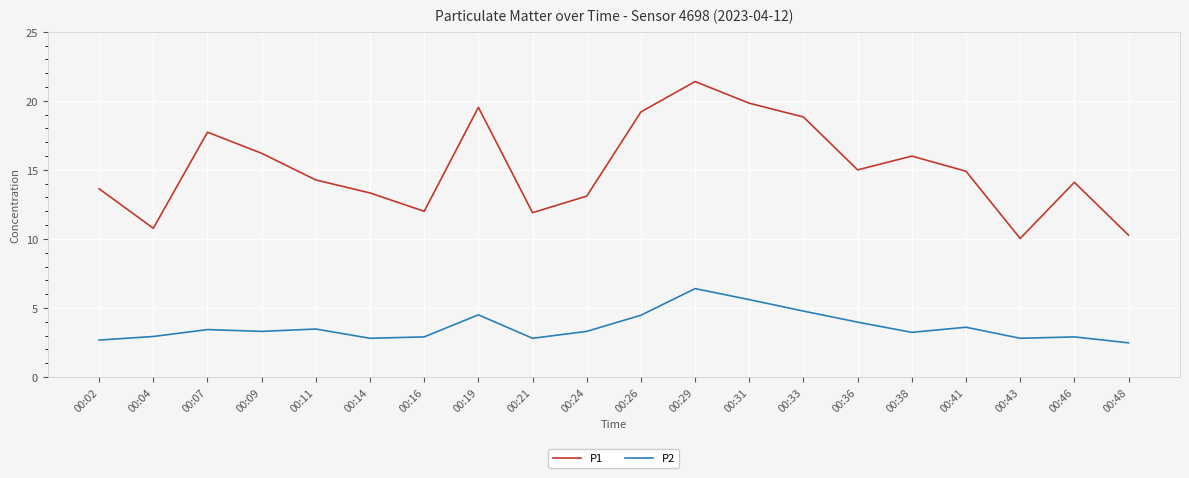

Which series changed the most between 00:02 and 00:04?

P1